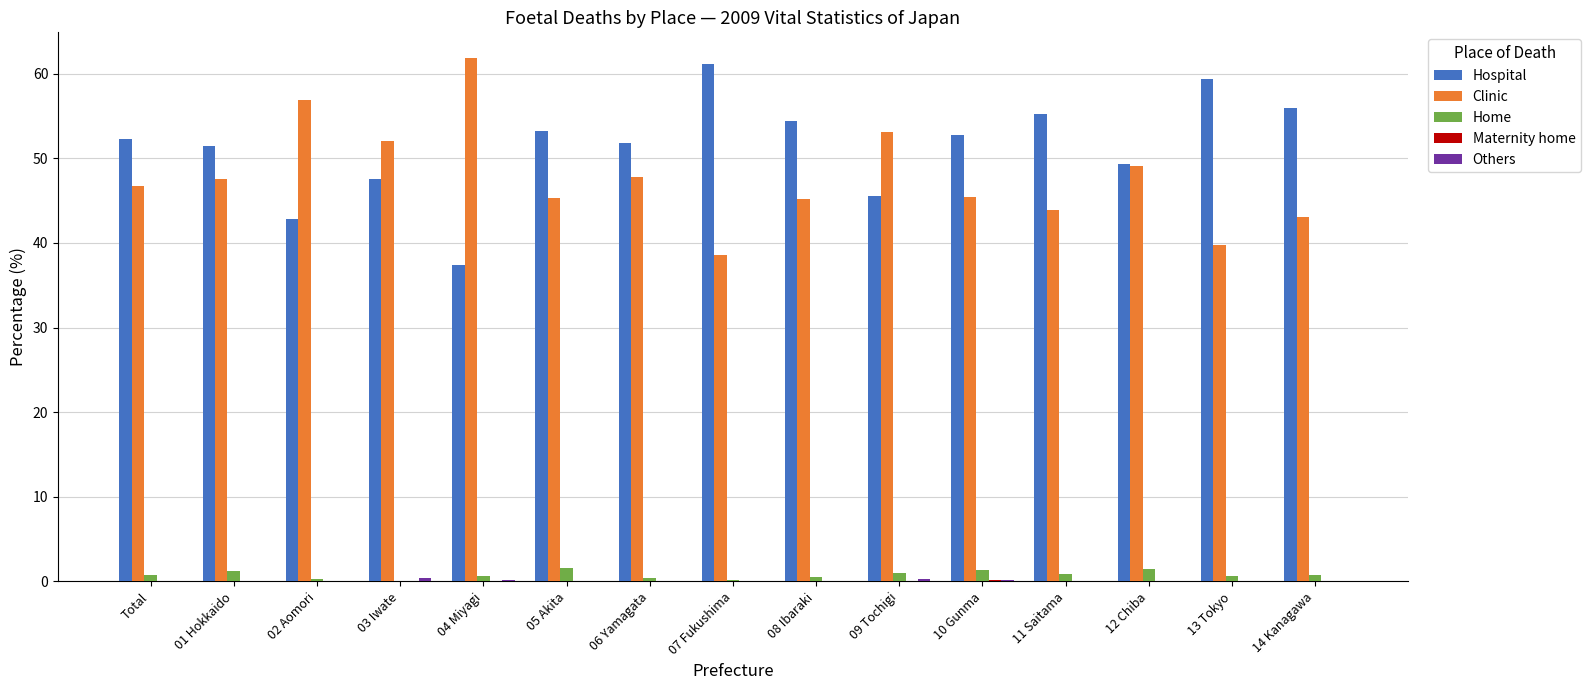

At which label is Clinic closest to 50?

12 Chiba